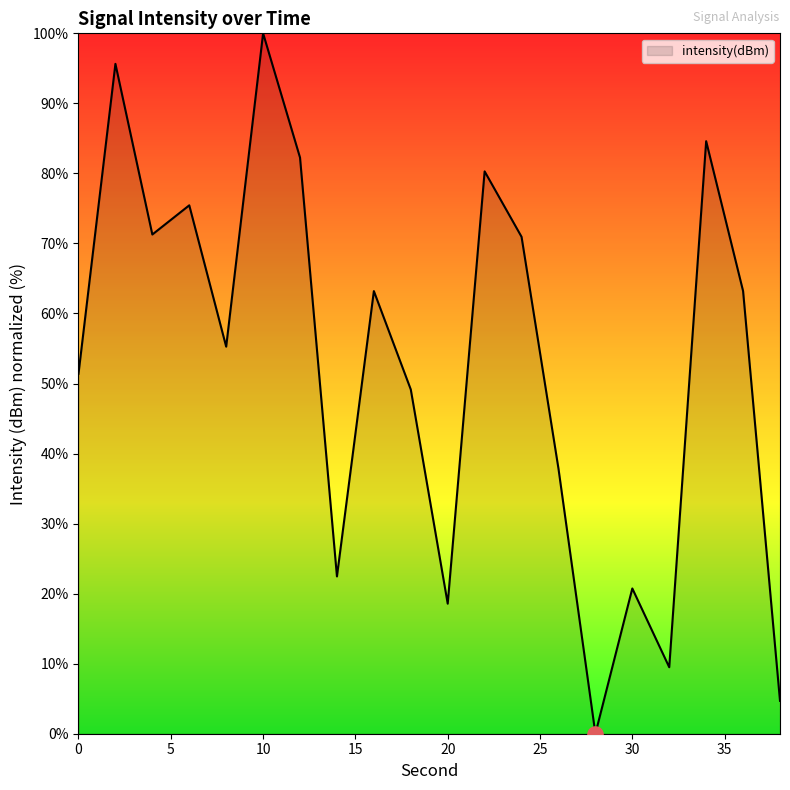

What is the maximum value shown in the chart?

100.0